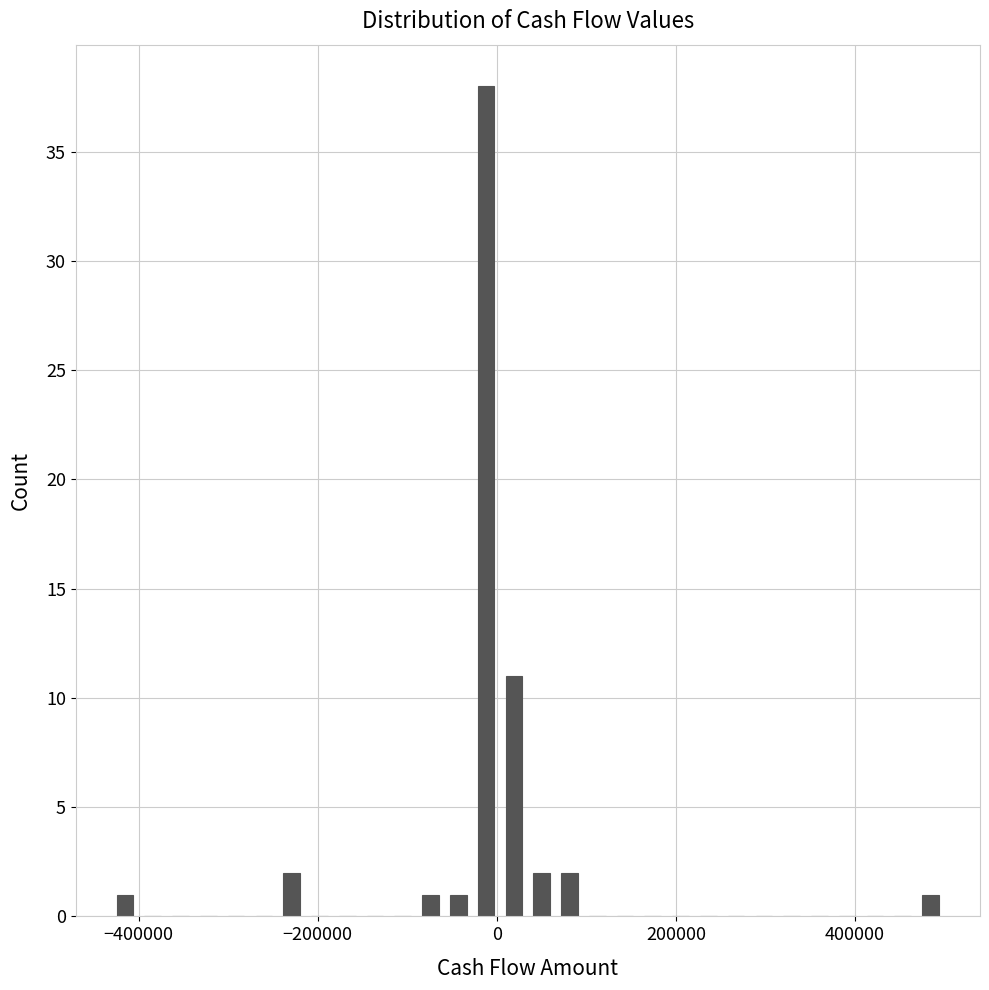

Around what value on the x-axis is the tallest bar? Give the approximate position of its centre, as read against the axis.

-20000